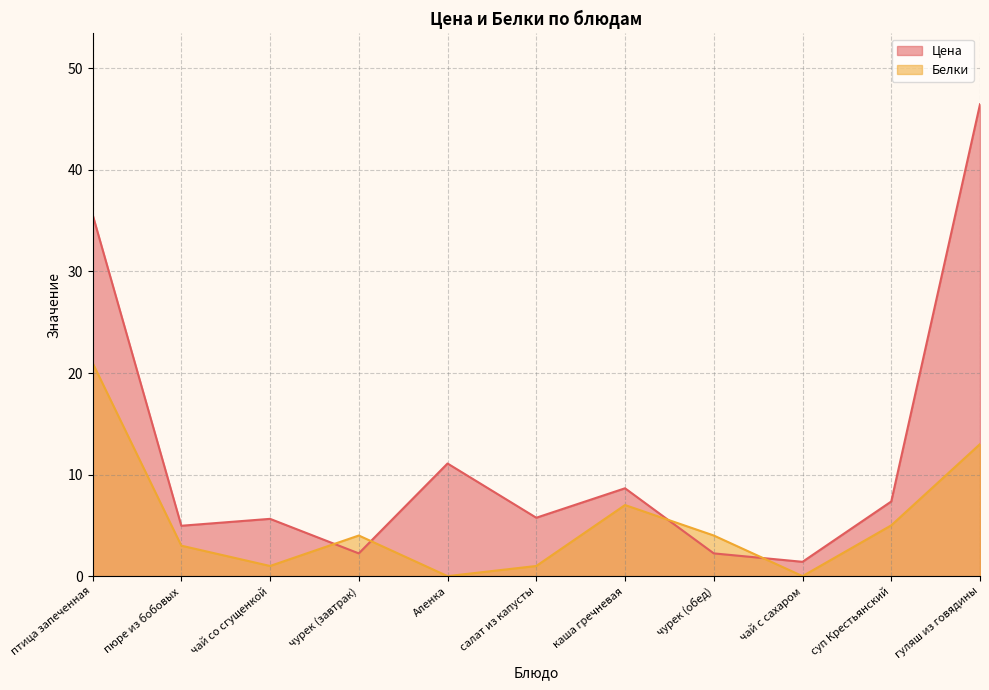

Which series has the largest range (max minus min)?

Цена